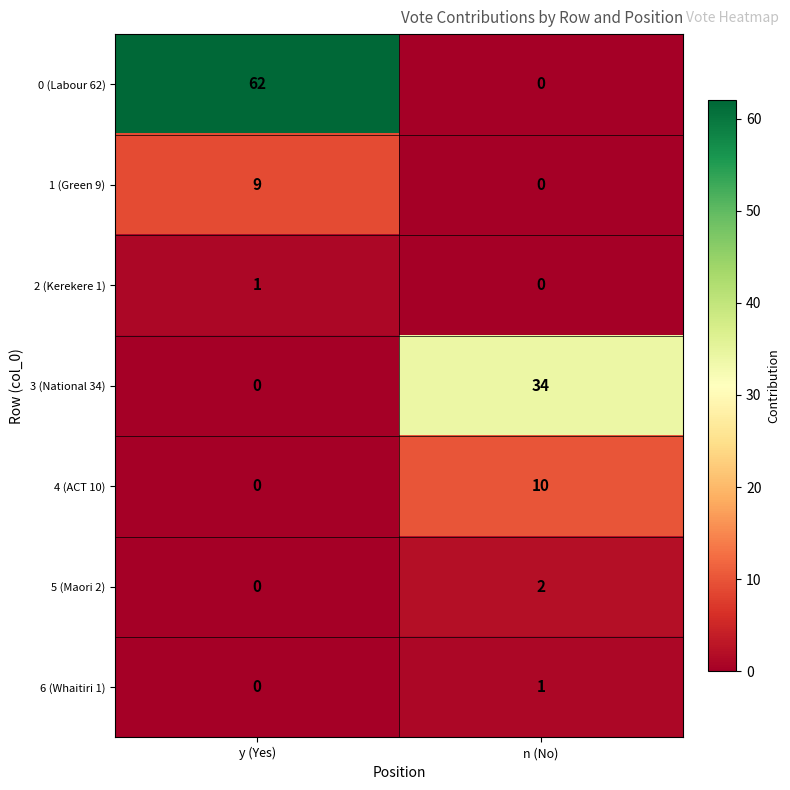

At which category is the sum across all series the highest?

y (Yes)